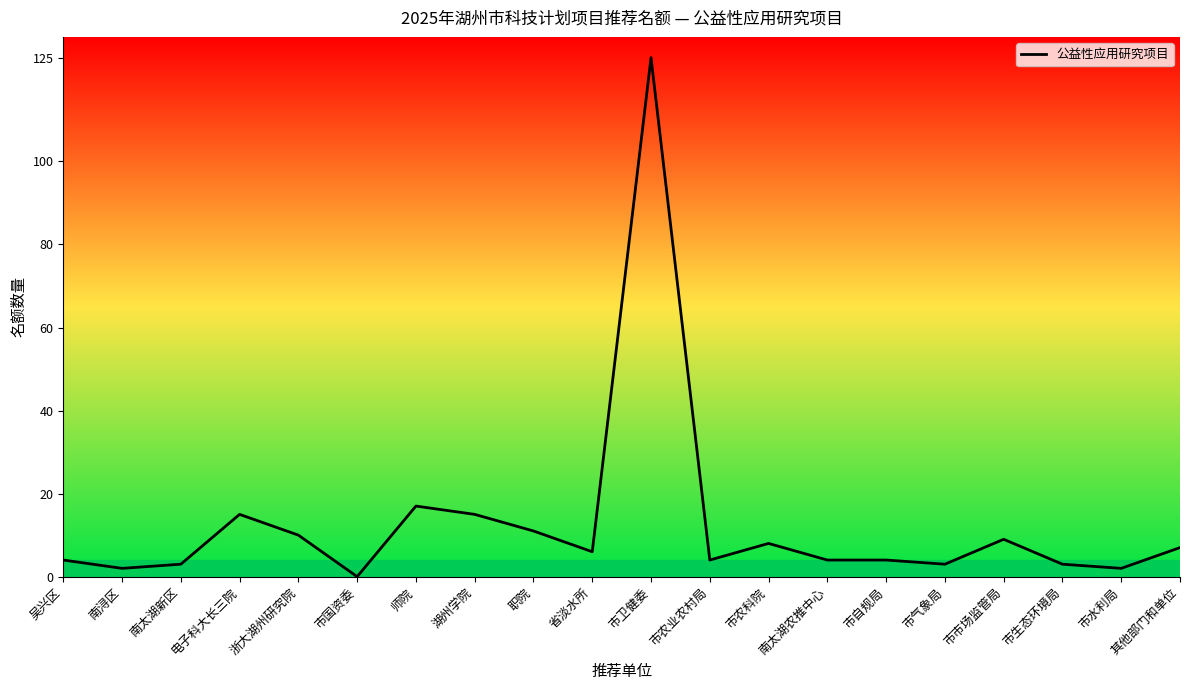

Is this an area chart (filled region under the line)?

No